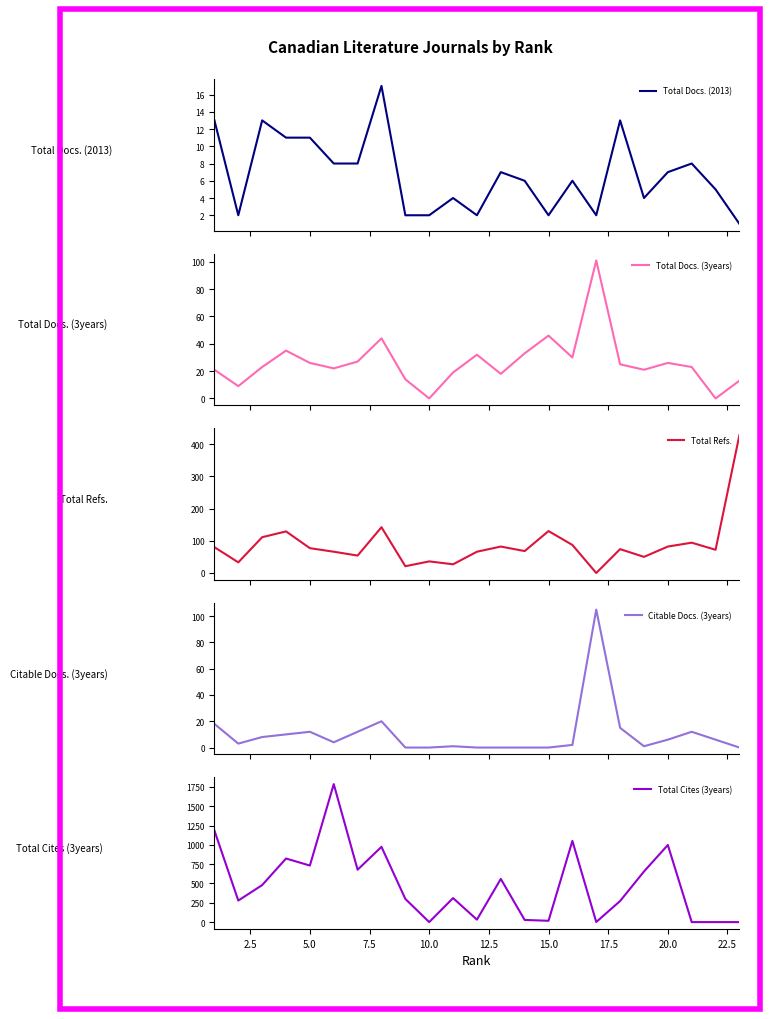

How many interior local valleys does the Total Docs. (2013) series have?

5